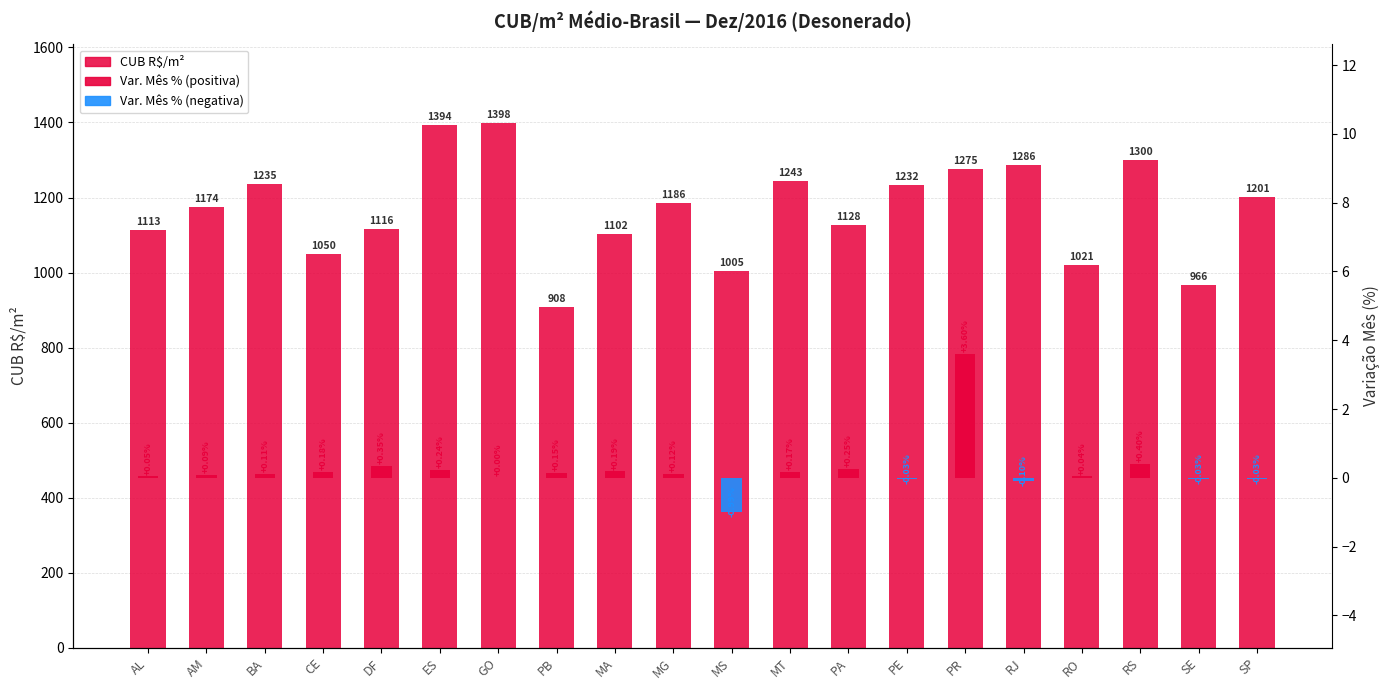

What is the label of the 8th bar from the left?

PB